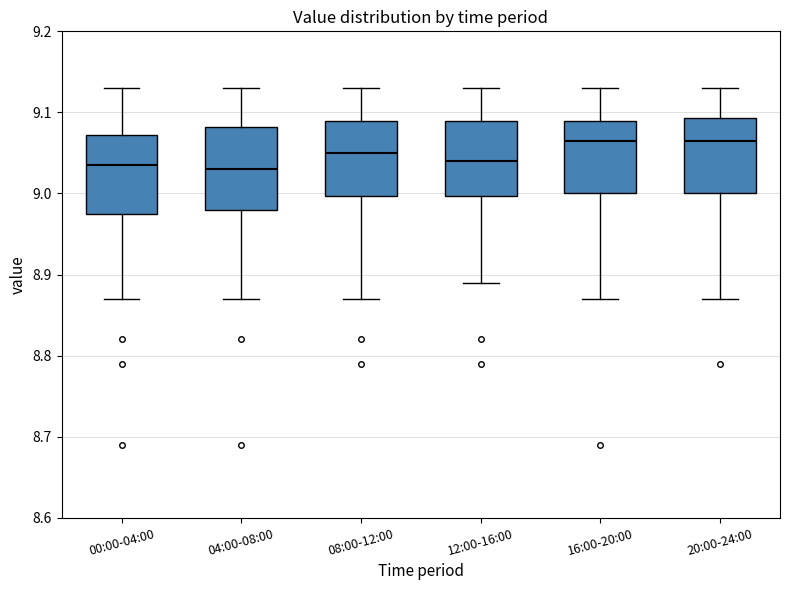

Where is the lower edge of the box for 16:00-20:00 on the y-axis? The values are not printed on the chart, so give them approximately, as read against the axis.

9.00